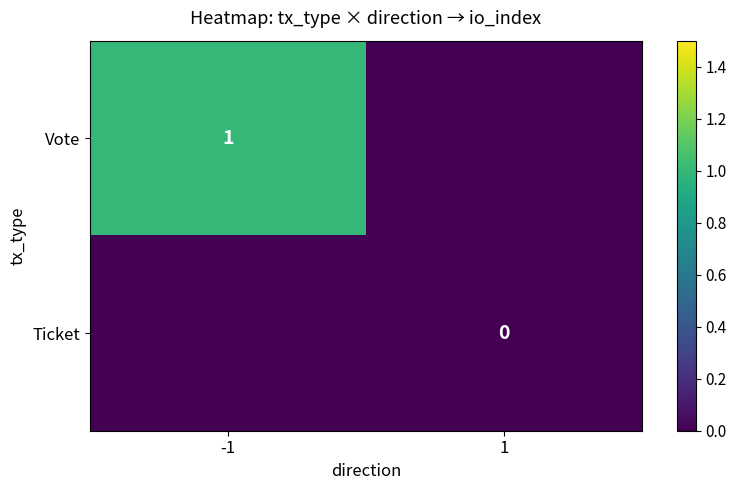

At which category is the sum across all series the highest?

-1